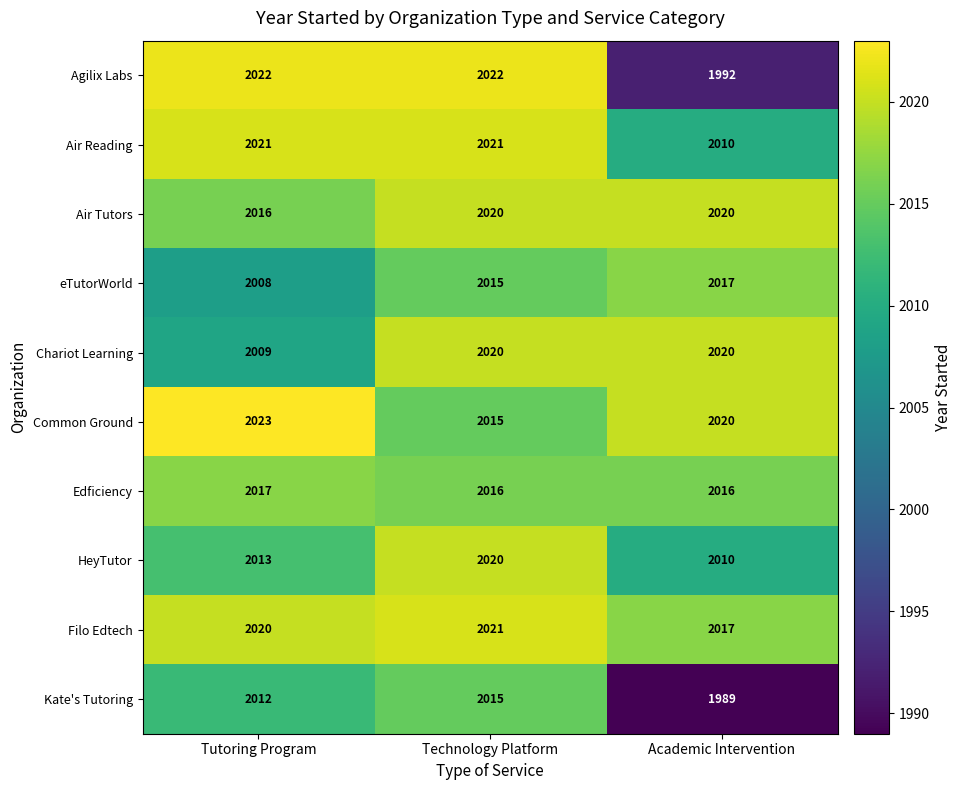

How many Edficiency values are between 2016 and 2017?

3